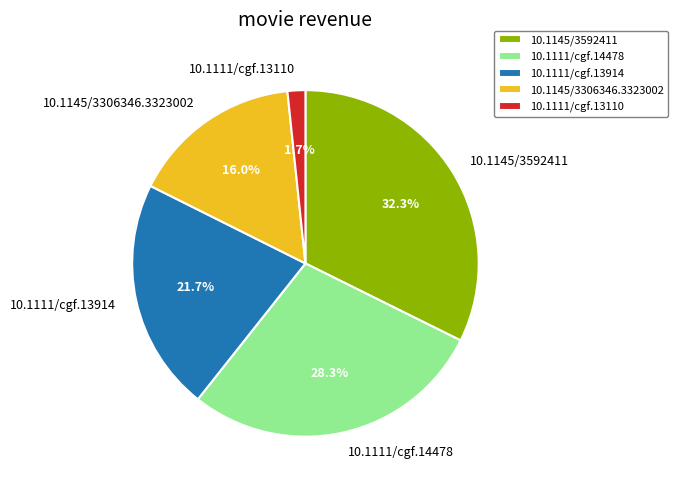

Is it true that 10.1145/3592411 is 32% of the pie?

True